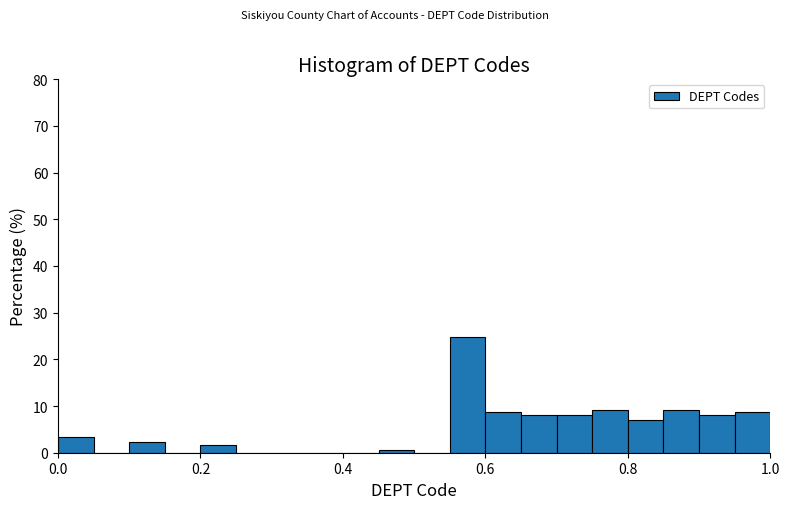

Read against the x-axis, roughly where is the centre of the tallest bar?

0.58